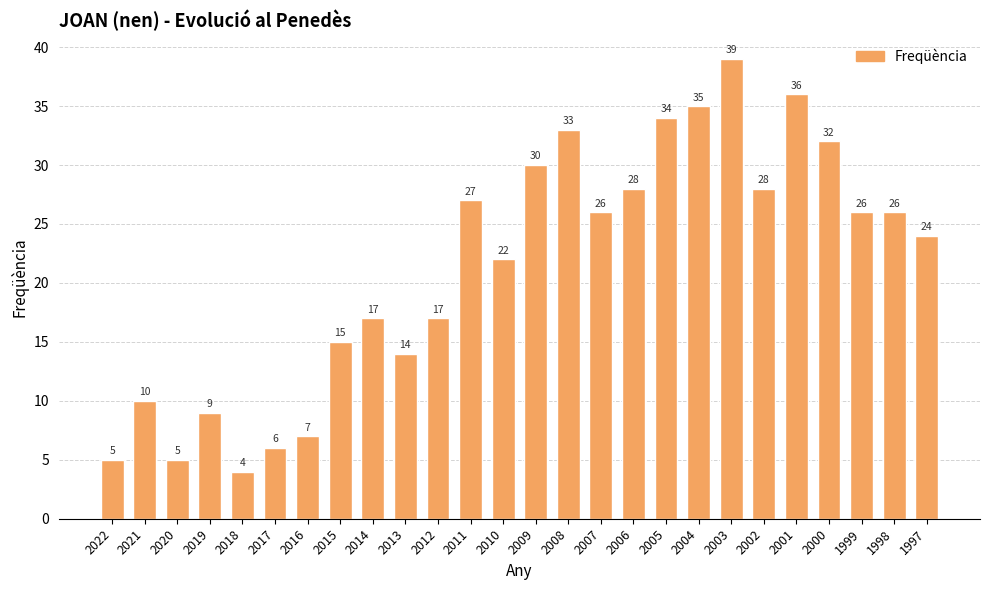

Reading left to right, what are all the values shown in this chart?

5	10	5	9	4	6	7	15	17	14	17	27	22	30	33	26	28	34	35	39	28	36	32	26	26	24